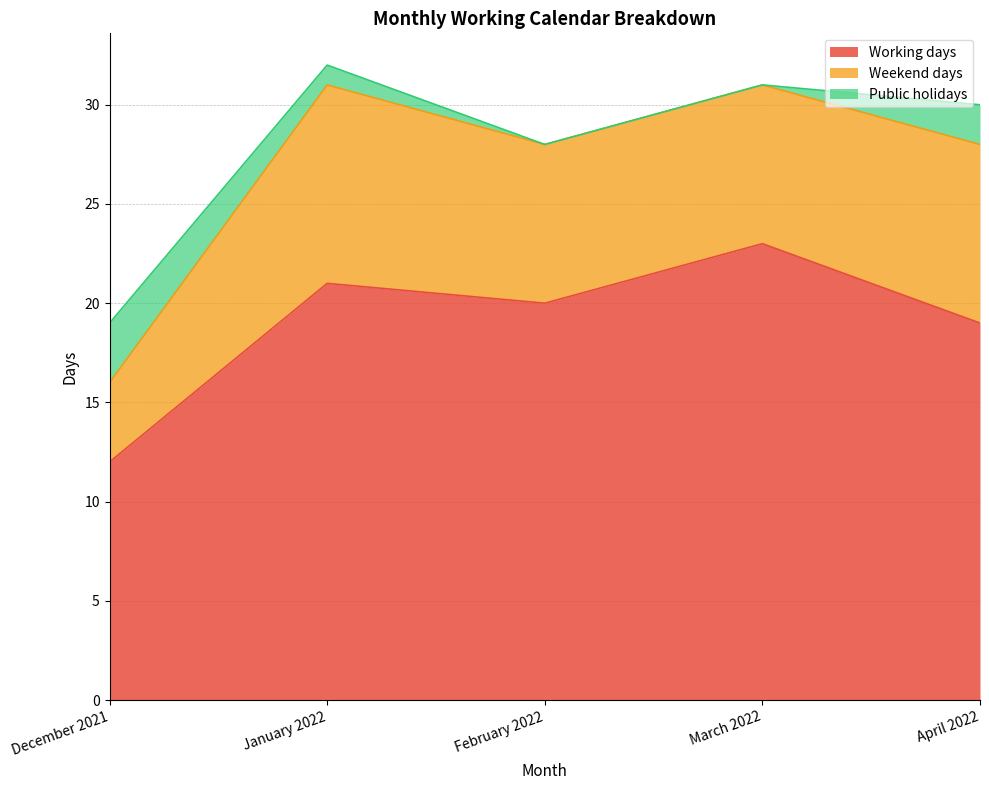

Rank the series by their maximum value, from lowest to highest.

Public holidays, Weekend days, Working days